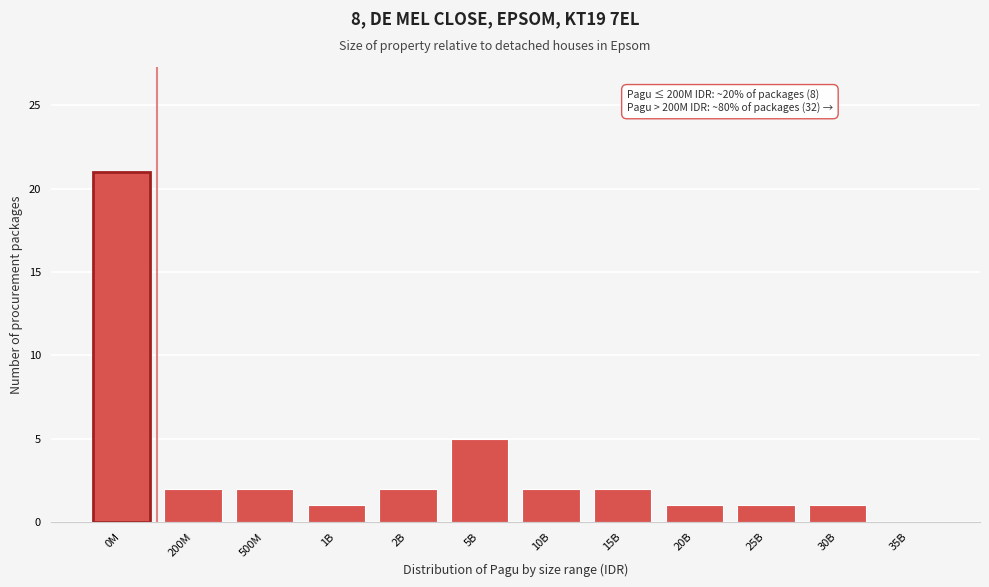

Reading left to right, extract all data points from this chart.

0M=21	200M=2	500M=2	1B=1	2B=2	5B=5	10B=2	15B=2	20B=1	25B=1	30B=1	35B=0